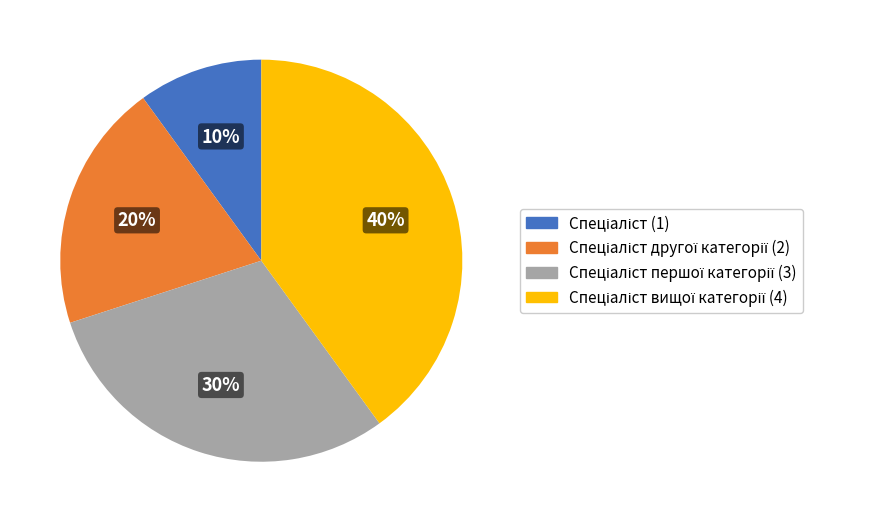

To the nearest percent, what is the average slice percentage?

25%